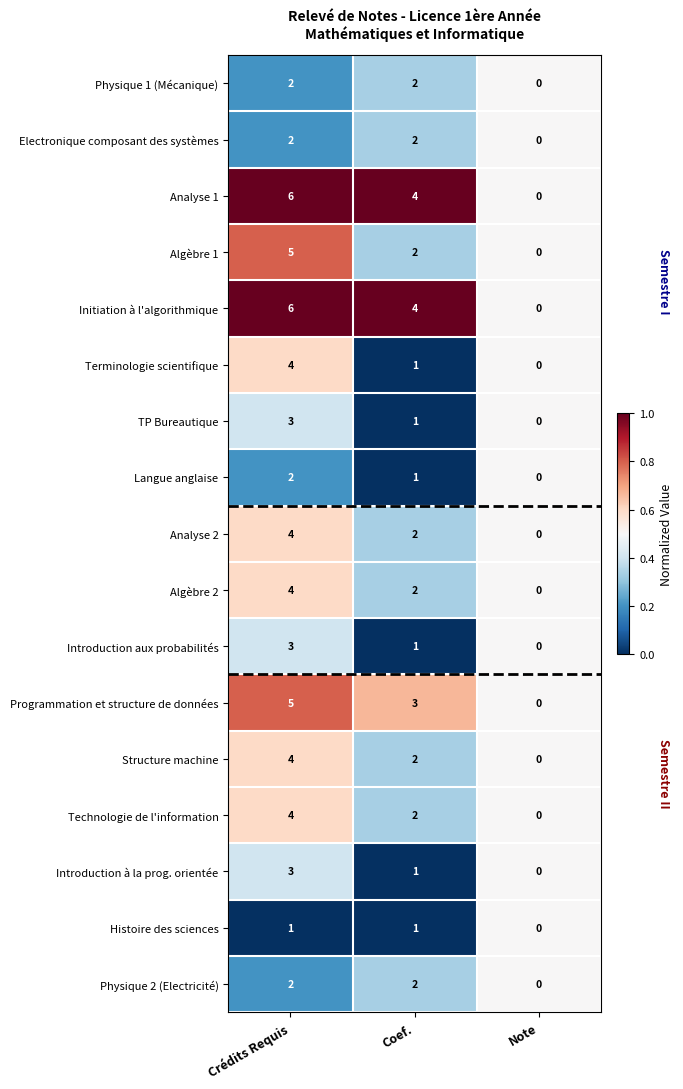

Count the number of data series in this chart.

17